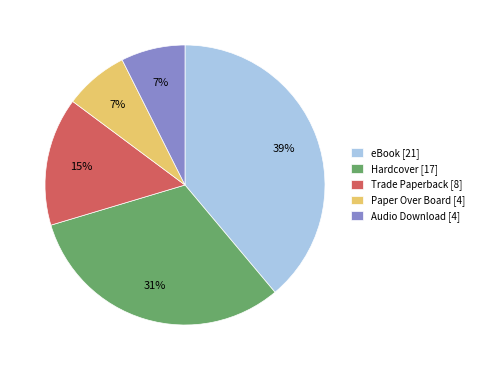

Is the sum of Audio Download [4] and eBook [21] greater than half?

No